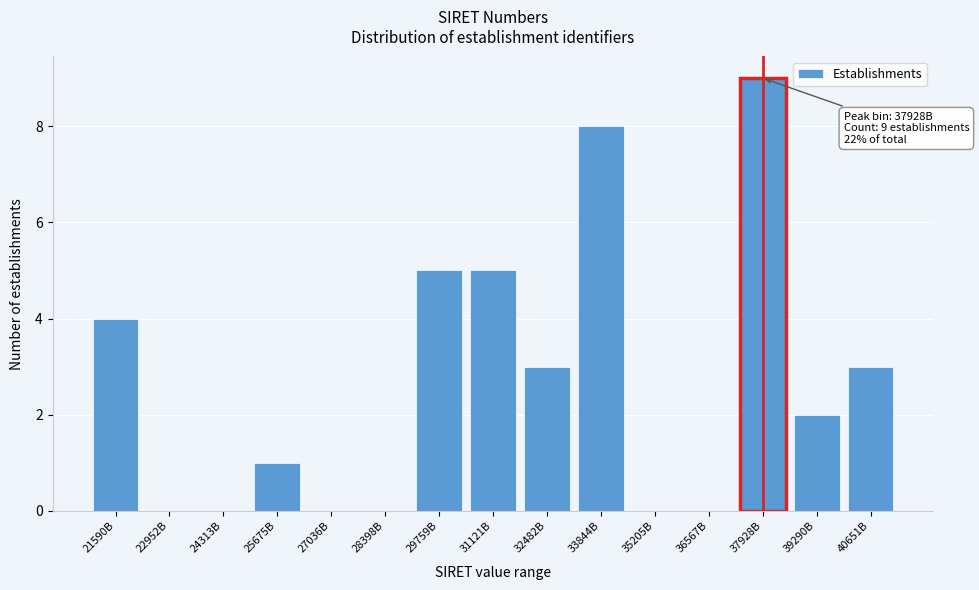

Reading right to left, what are all the values shown in this chart?

40651B=3	39290B=2	37928B=9	36567B=0	35205B=0	33844B=8	32482B=3	31121B=5	29759B=5	28398B=0	27036B=0	25675B=1	24313B=0	22952B=0	21590B=4